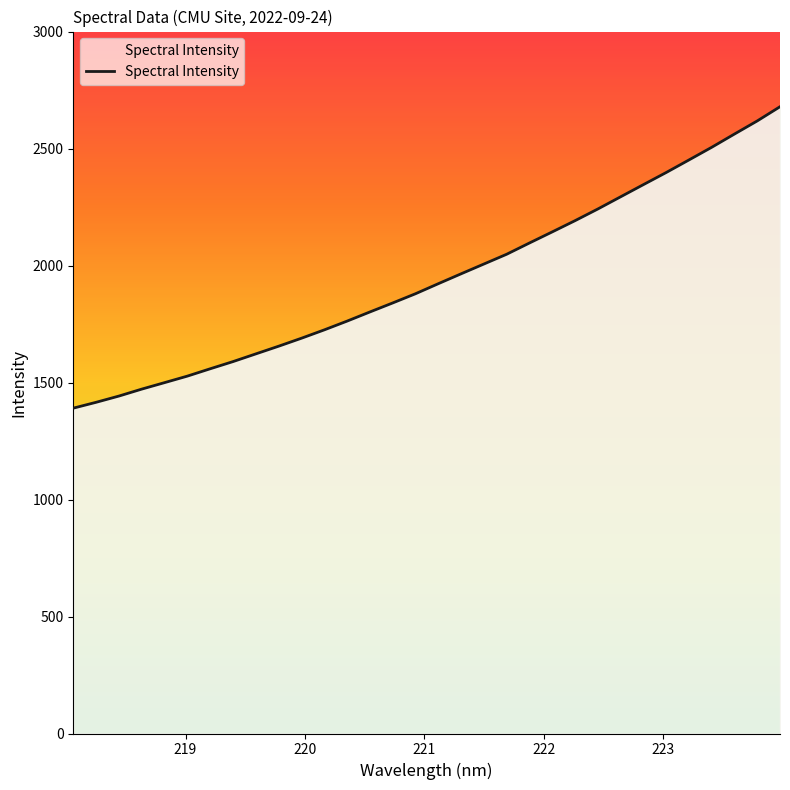

What is the smallest value displayed?

1390.5